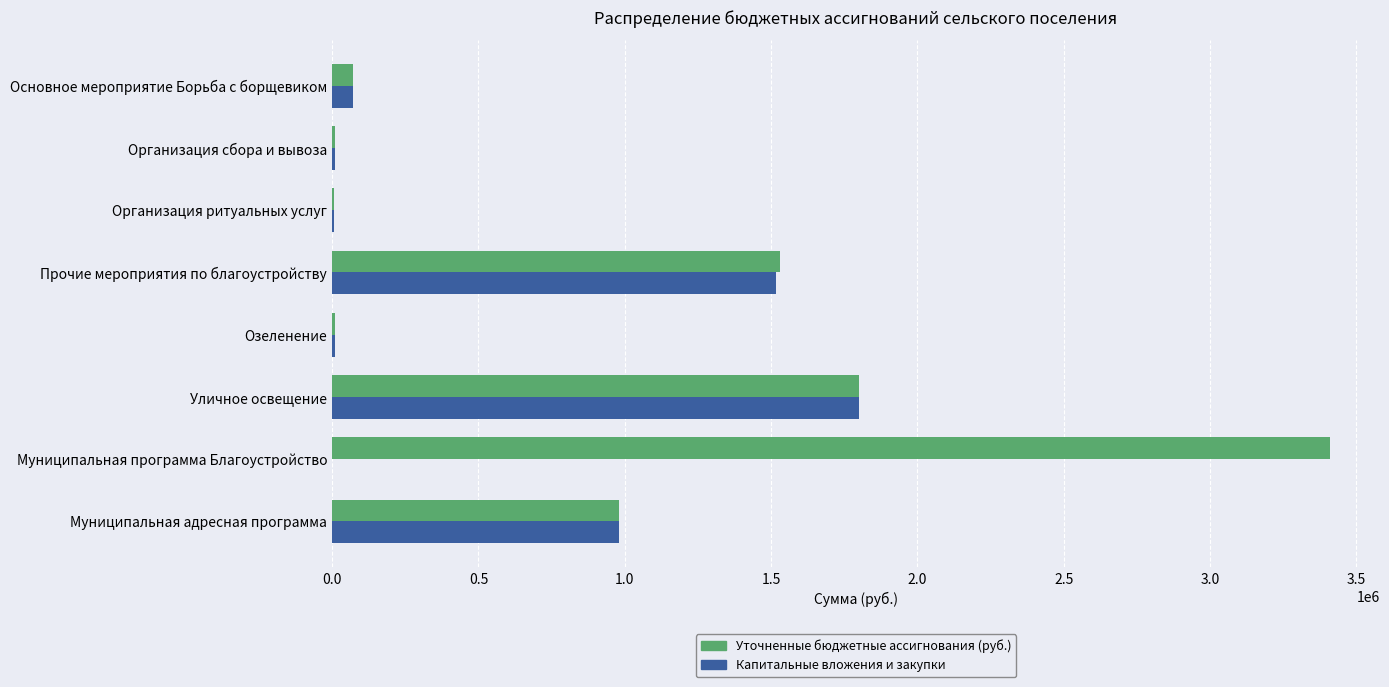

What is the sum of all Капитальные вложения и закупки values?

4389415.6